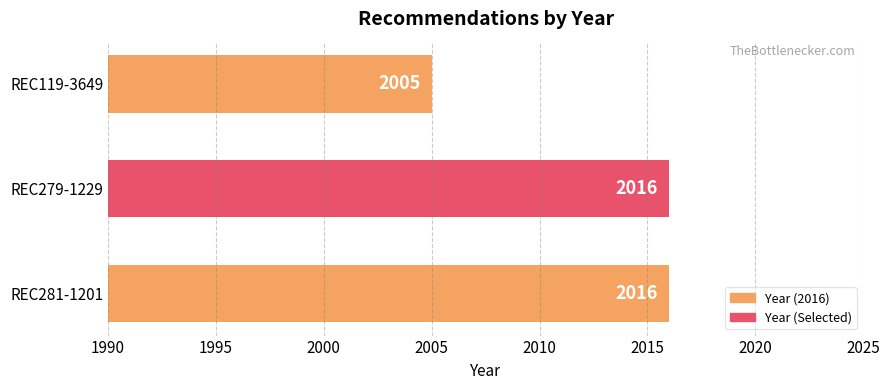

What is the greatest value displayed?

2016